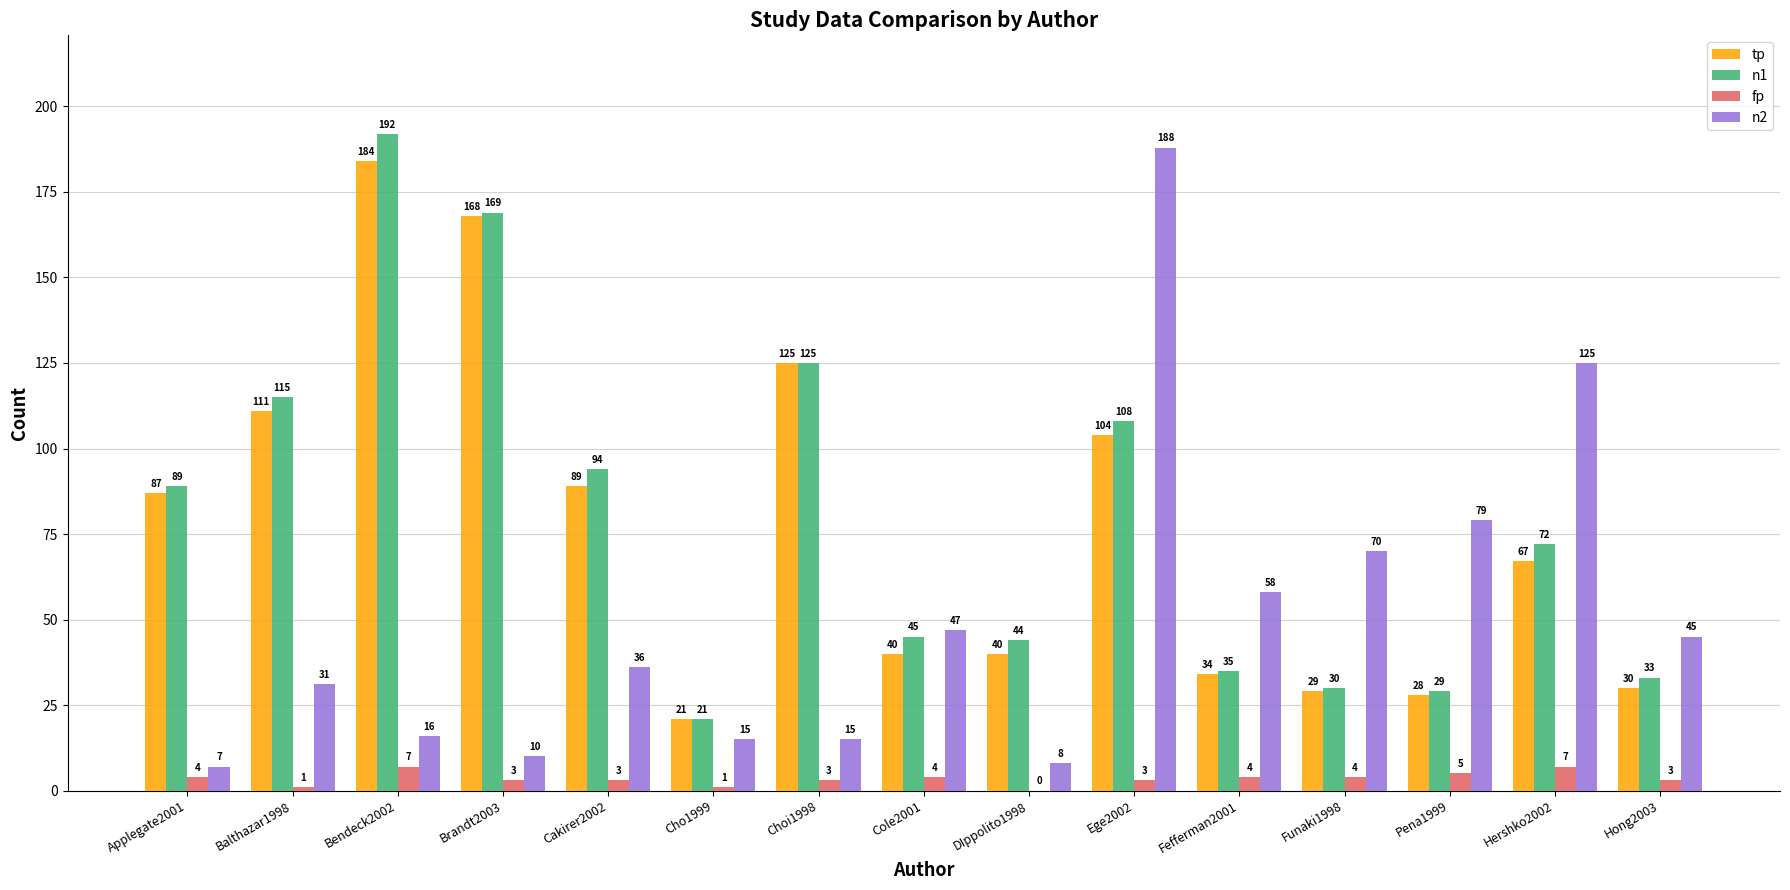

Reading left to right, extract all data points from this chart.

tp: Applegate2001=87	Balthazar1998=111	Bendeck2002=184	Brandt2003=168	Cakirer2002=89	Cho1999=21	Choi1998=125	Cole2001=40	DIppolito1998=40	Ege2002=104	Fefferman2001=34	Funaki1998=29	Pena1999=28	Hershko2002=67	Hong2003=30
n1: Applegate2001=89	Balthazar1998=115	Bendeck2002=192	Brandt2003=169	Cakirer2002=94	Cho1999=21	Choi1998=125	Cole2001=45	DIppolito1998=44	Ege2002=108	Fefferman2001=35	Funaki1998=30	Pena1999=29	Hershko2002=72	Hong2003=33
fp: Applegate2001=4	Balthazar1998=1	Bendeck2002=7	Brandt2003=3	Cakirer2002=3	Cho1999=1	Choi1998=3	Cole2001=4	DIppolito1998=0	Ege2002=3	Fefferman2001=4	Funaki1998=4	Pena1999=5	Hershko2002=7	Hong2003=3
n2: Applegate2001=7	Balthazar1998=31	Bendeck2002=16	Brandt2003=10	Cakirer2002=36	Cho1999=15	Choi1998=15	Cole2001=47	DIppolito1998=8	Ege2002=188	Fefferman2001=58	Funaki1998=70	Pena1999=79	Hershko2002=125	Hong2003=45